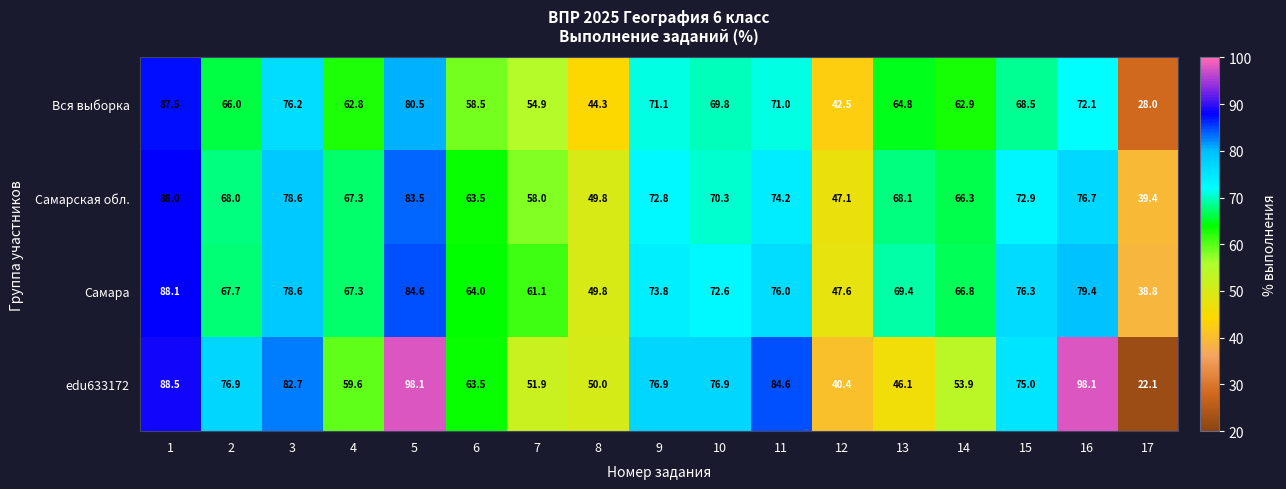

Where is edu633172 nearest to the value 60?

4